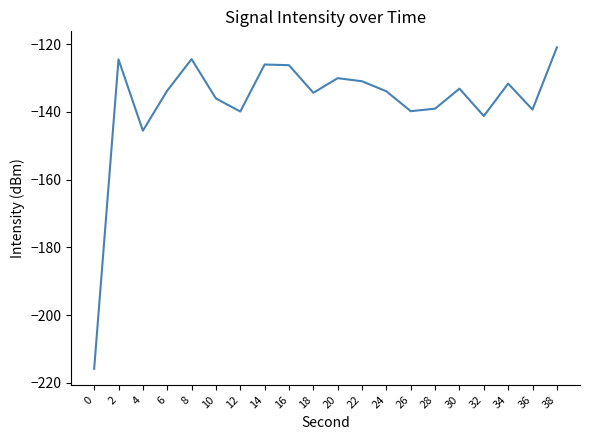

True or false: the data shows -133.7 at 6.

True